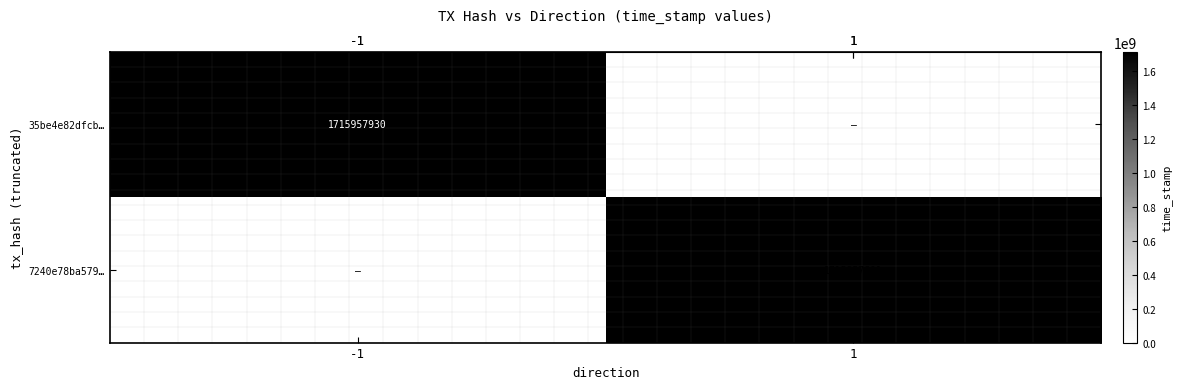

At how many categories does at least one series exceed 869245183?

2